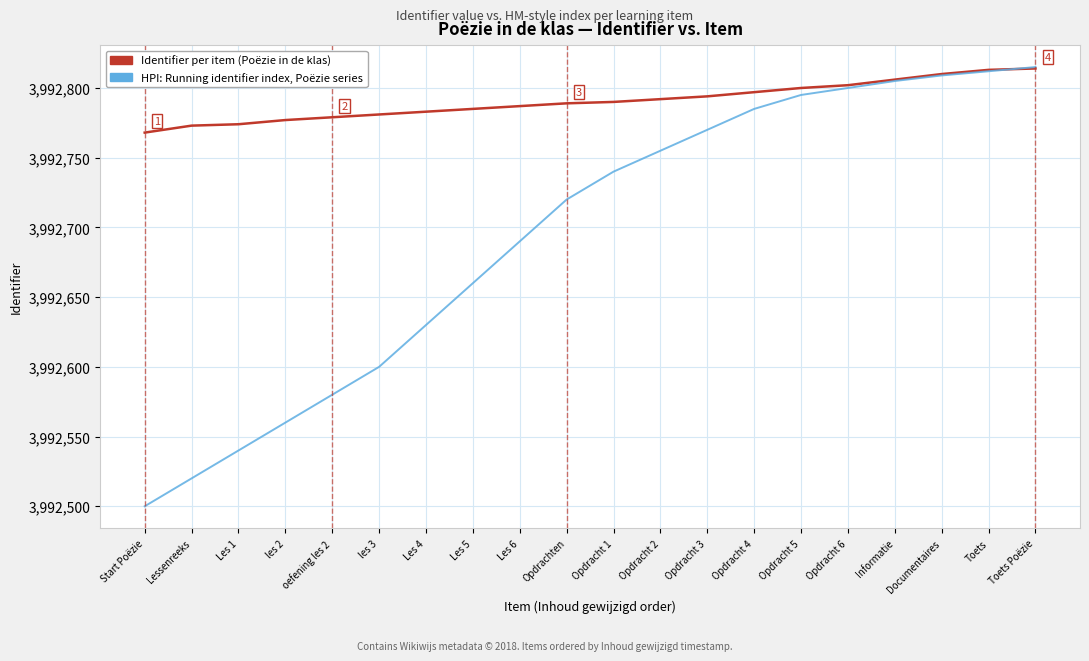

What is the total value across all series at Start Poëzie?

7985268